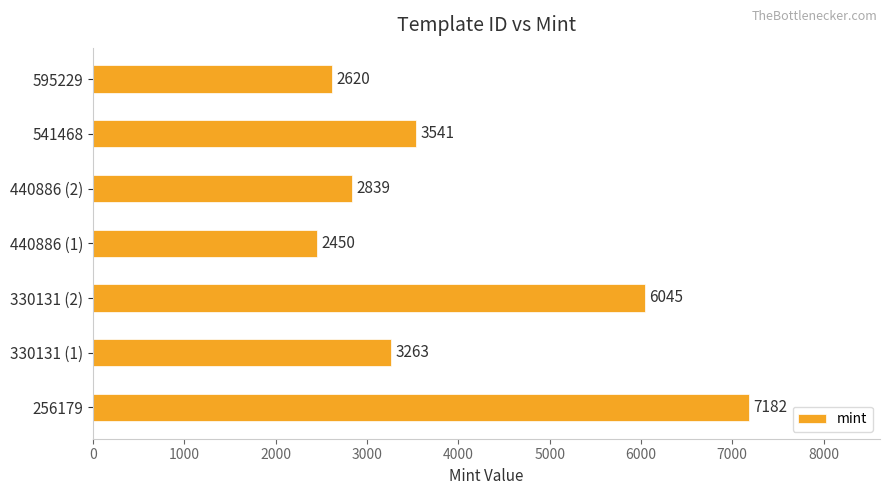

Reading top to bottom, list all the values displayed in this chart.

2620	3541	2839	2450	6045	3263	7182